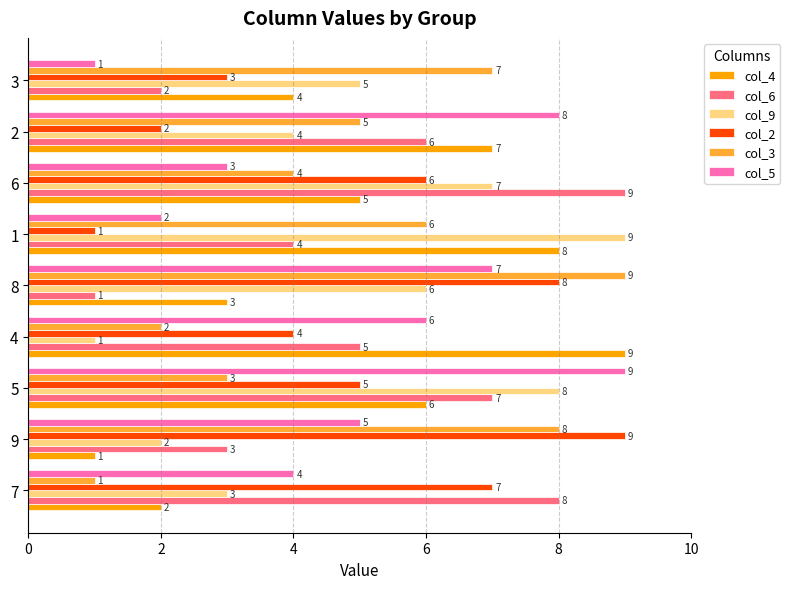

What is the average value of the col_5 series?

5